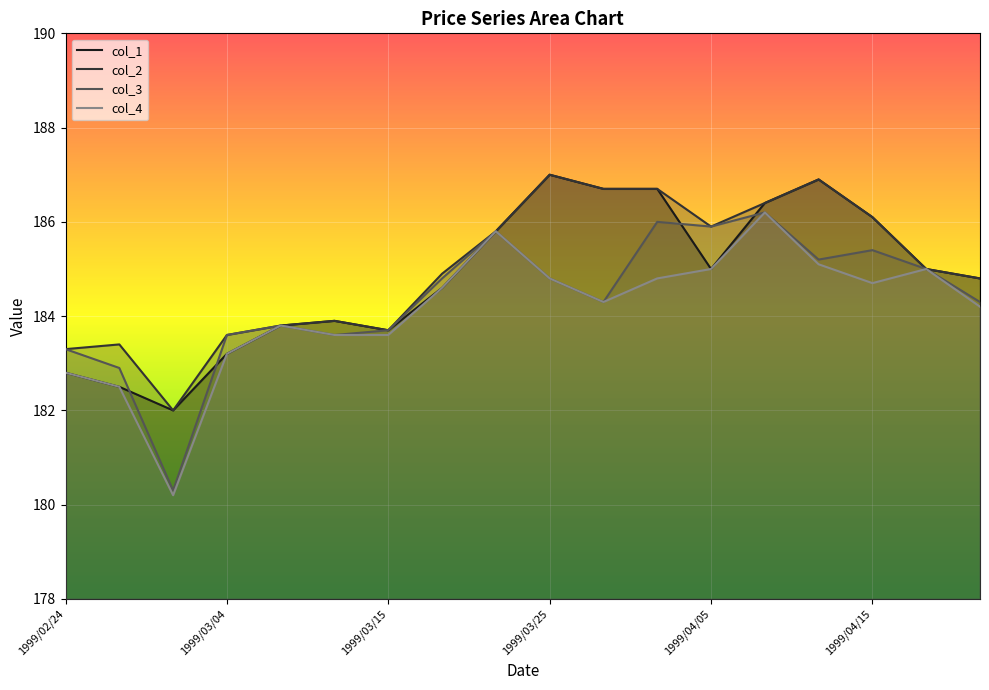

At which label does col_4 first exceed 184?

1999/03/18